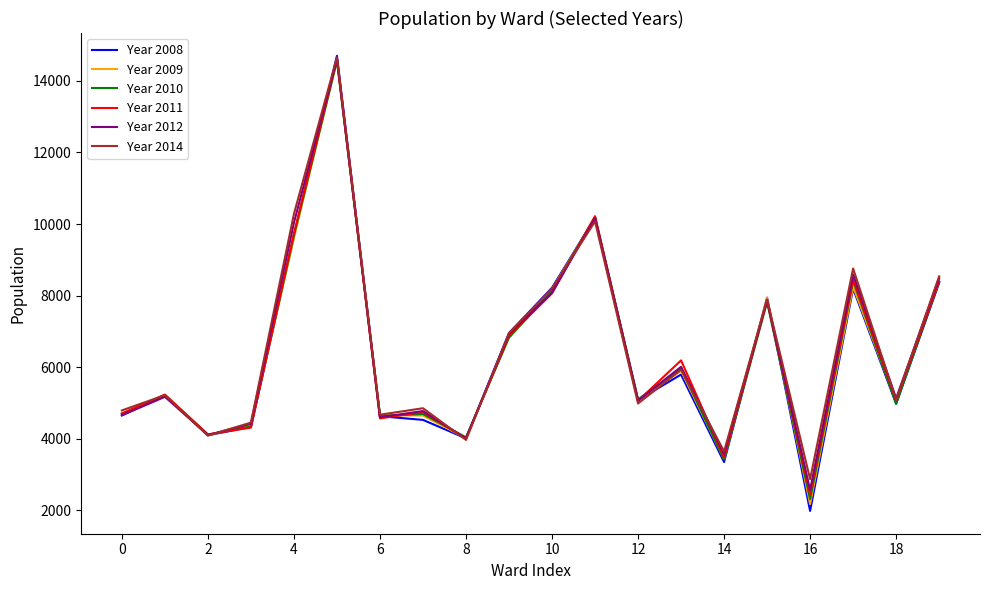

What is the minimum value shown in the chart?

1982